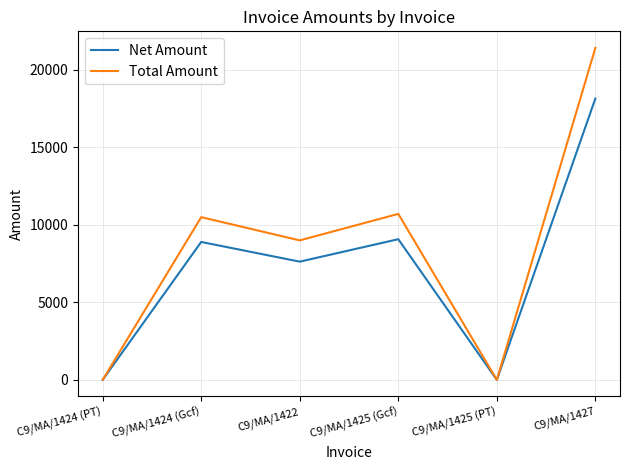

List the series in order of their peak value, lowest first.

Net Amount, Total Amount